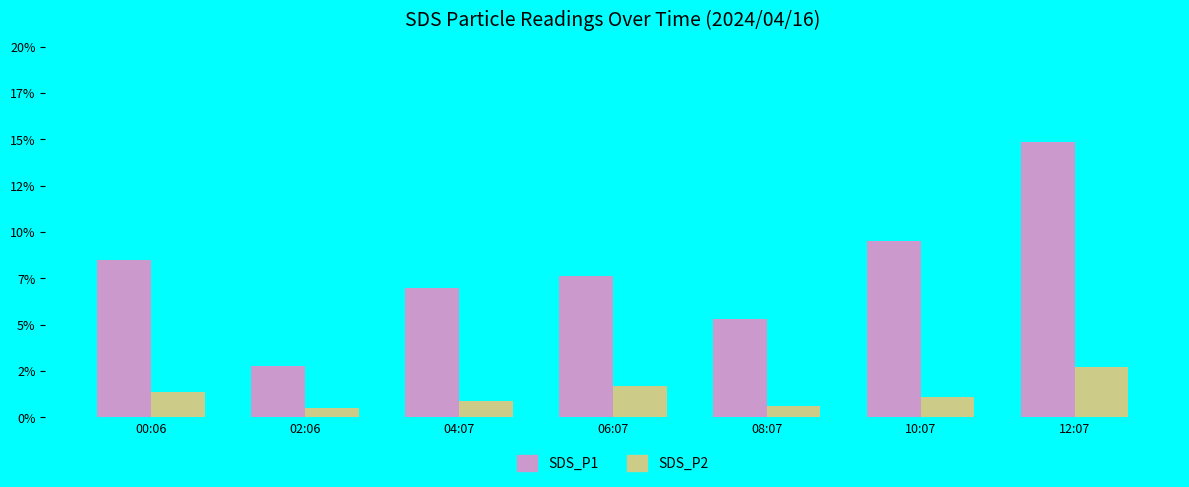

Which series has the widest spread of values?

SDS_P1